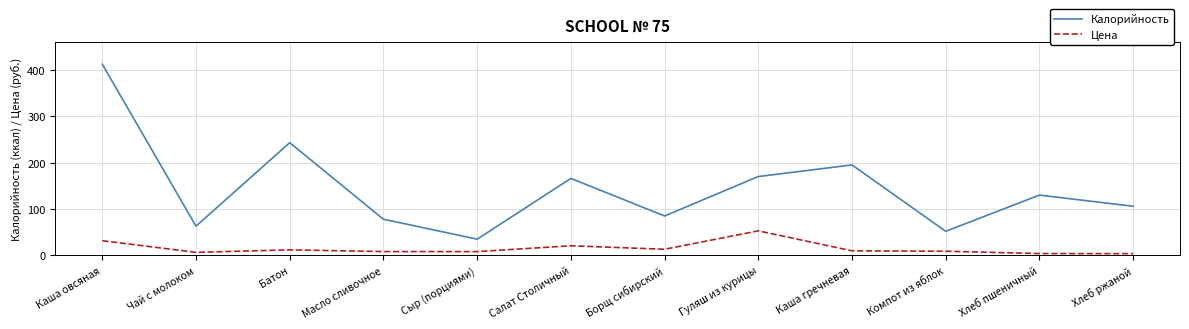

At how many categories does at least one series exceed 50?

11